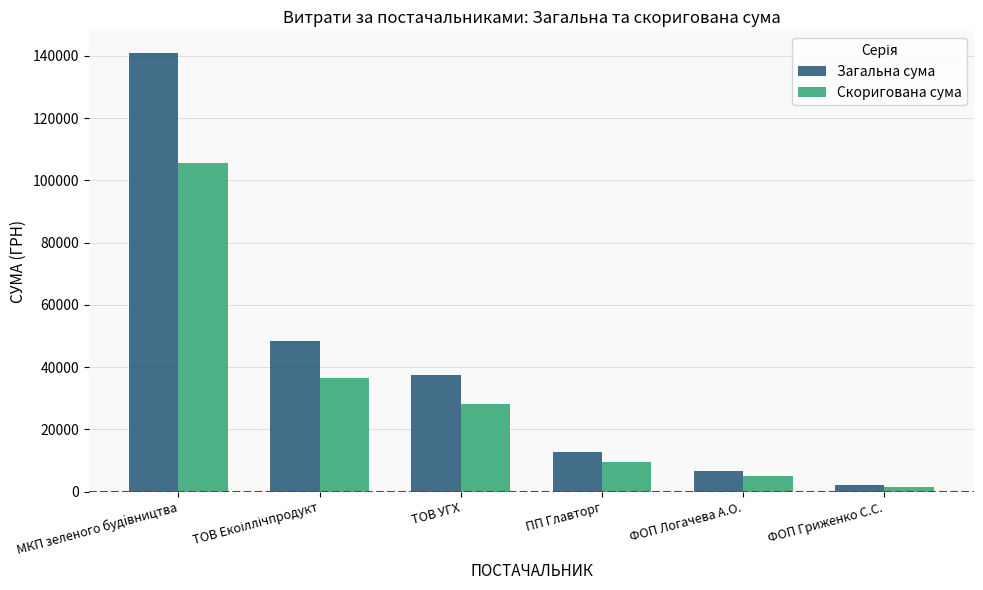

The Скоригована сума series shows 28124.9 at ТОВ УГХ. True or false?

True